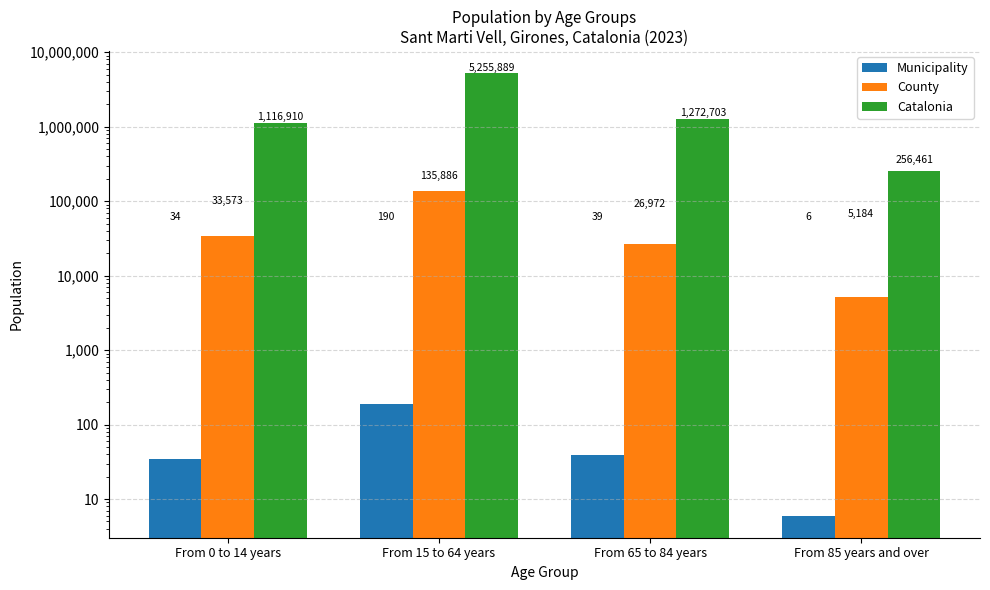

Rank the categories by Catalonia value from highest to lowest.

From 15 to 64 years, From 65 to 84 years, From 0 to 14 years, From 85 years and over